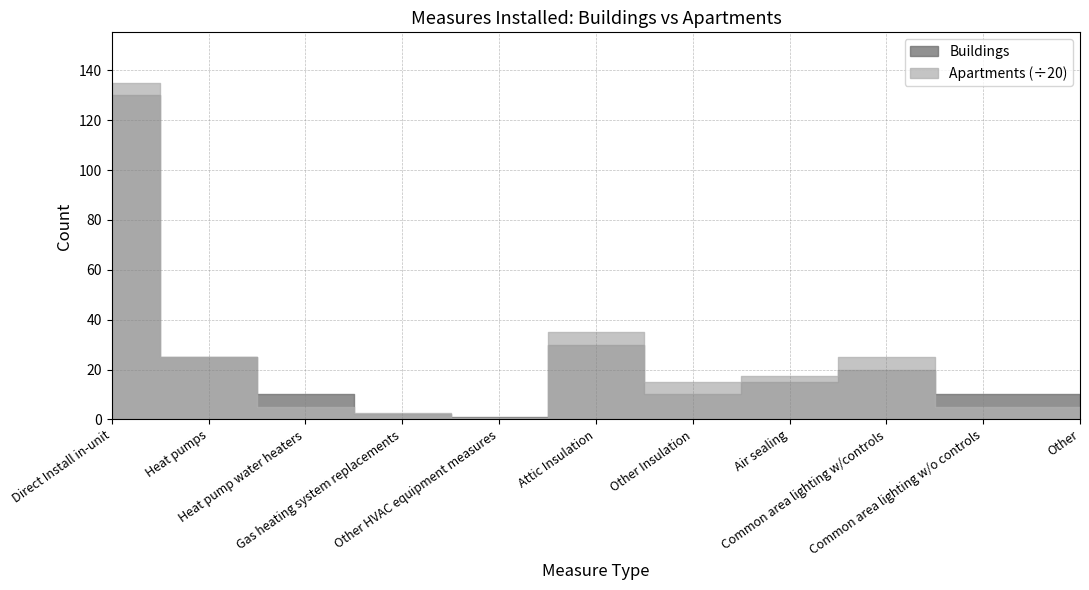

True or false: Buildings has more than 0 points higher than both neighbors.

True